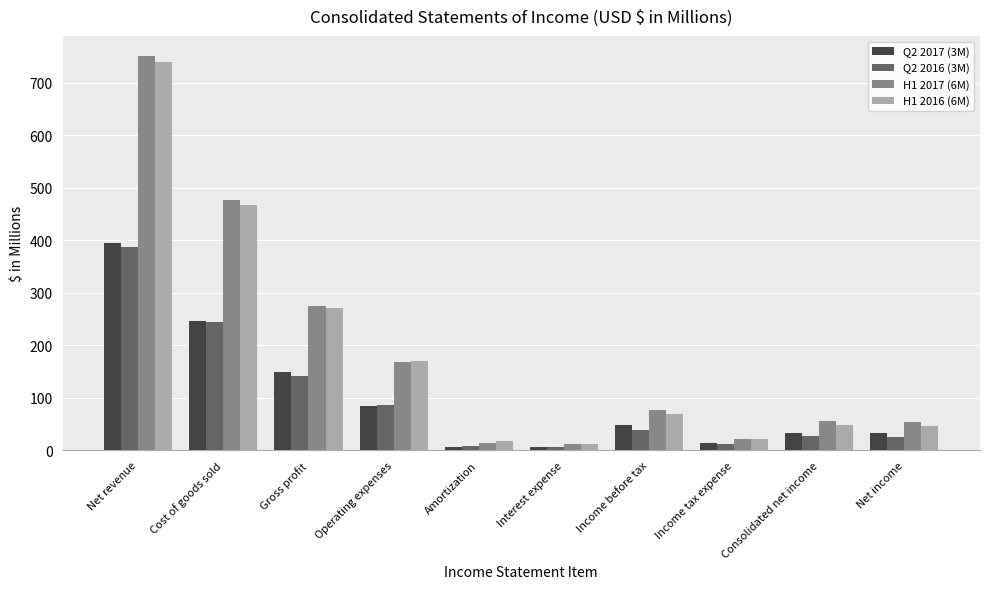

What is the total value across all series at Net income?

160.7